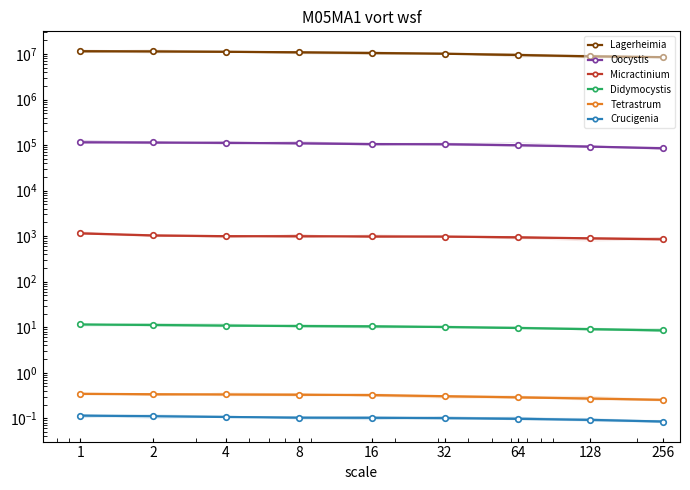

At 32, list the series in order from smallest to largest.

Crucigenia, Tetrastrum, Didymocystis, Micractinium, Oocystis, Lagerheimia